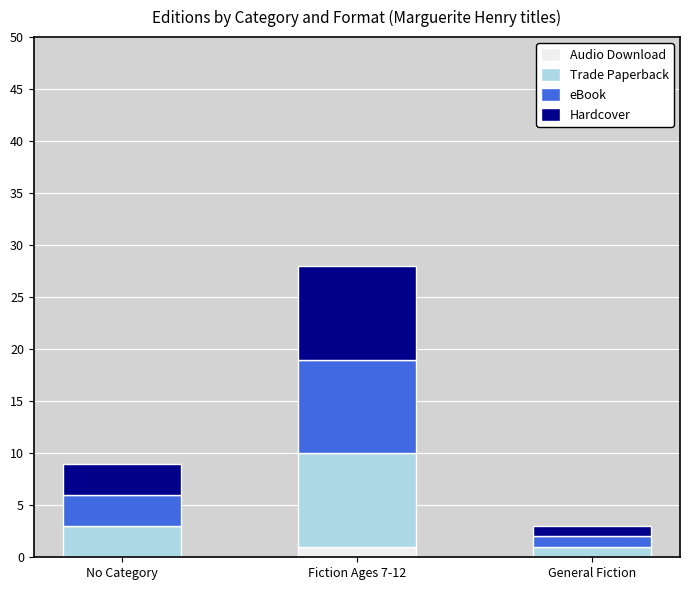

What is the total value across all series at Fiction Ages 7-12?

28